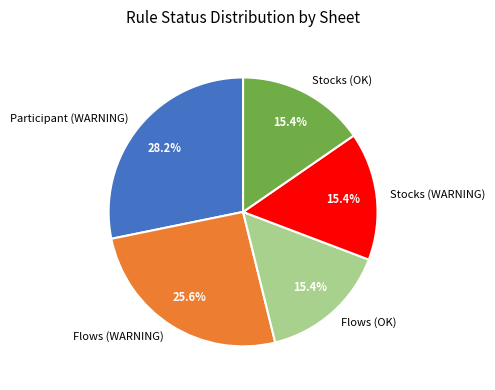

How many segments does this pie chart have?

5